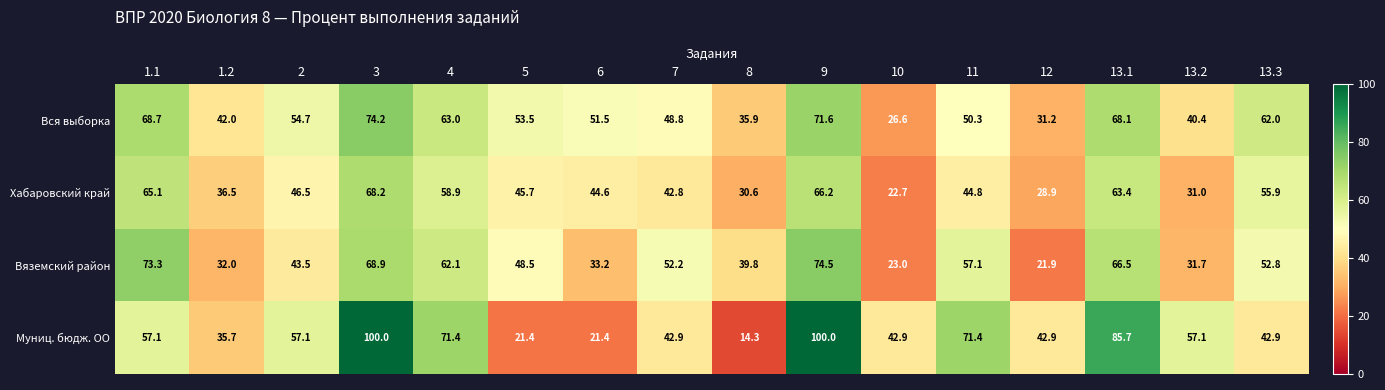

Is the value of Вся выборка at 8 greater than the value of Хабаровский край at 6?

No